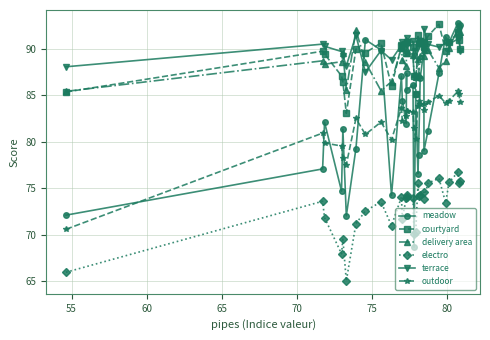

Which series has the largest total across all categories?

terrace